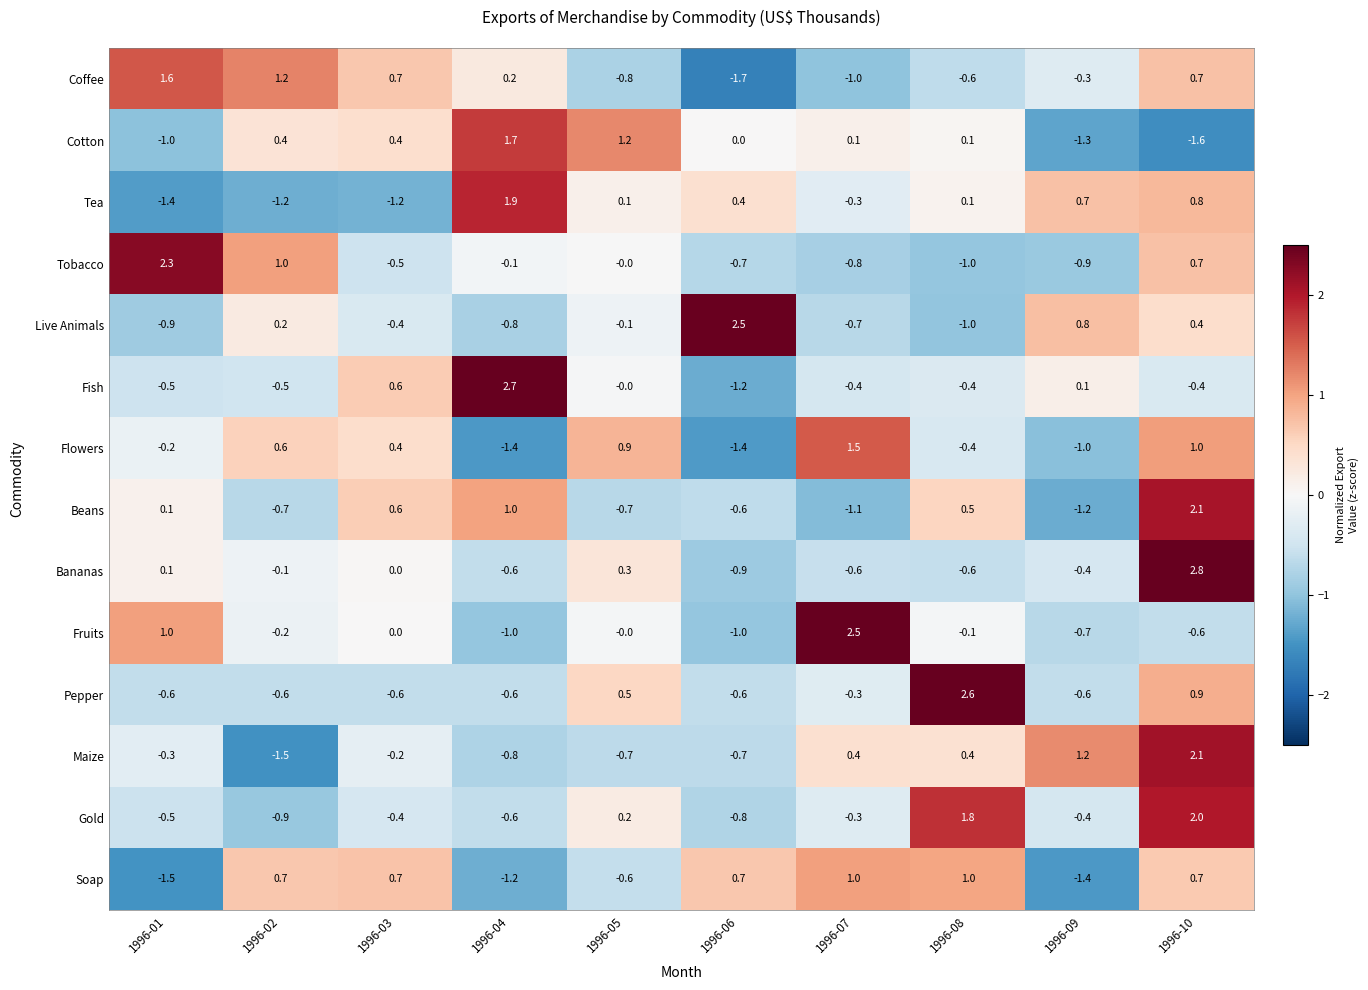

What is the spread (max minus min) of values at 1996-09?

2.6